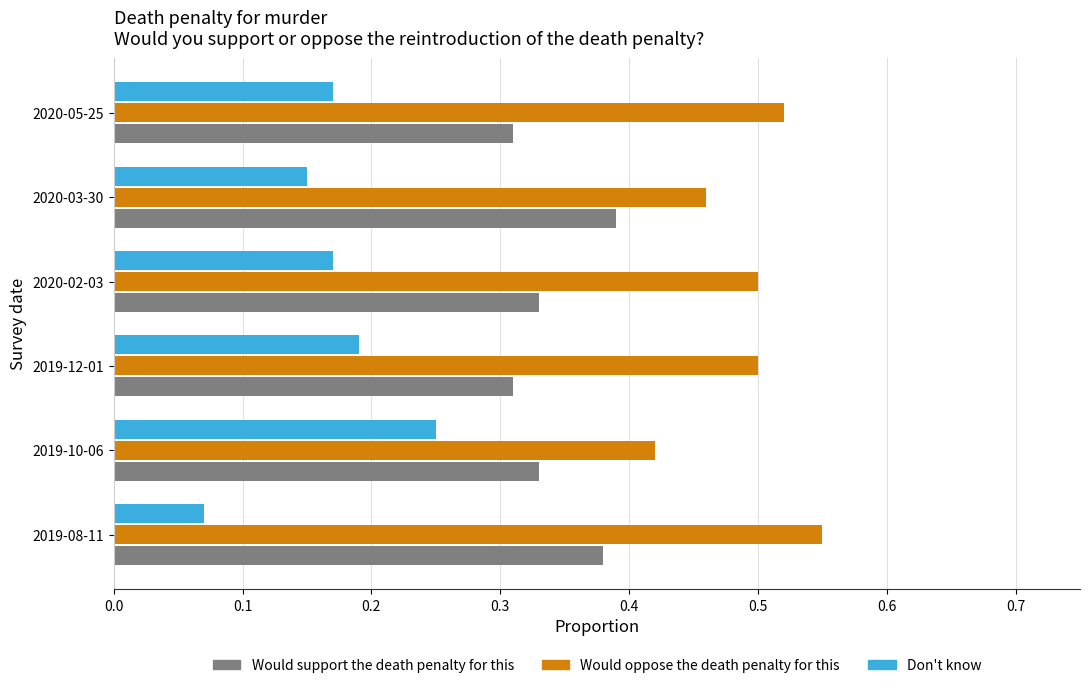

Is it true that Would oppose the death penalty for this equals 0.5 at 2020-02-03?

True